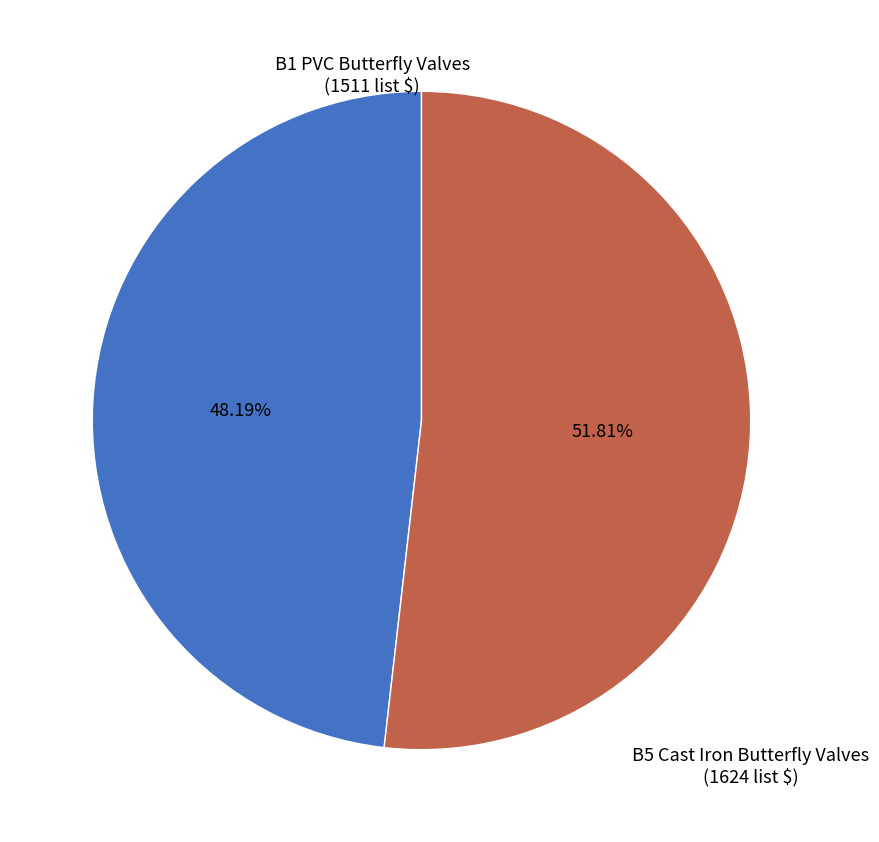

Does any single category account for the majority?

Yes